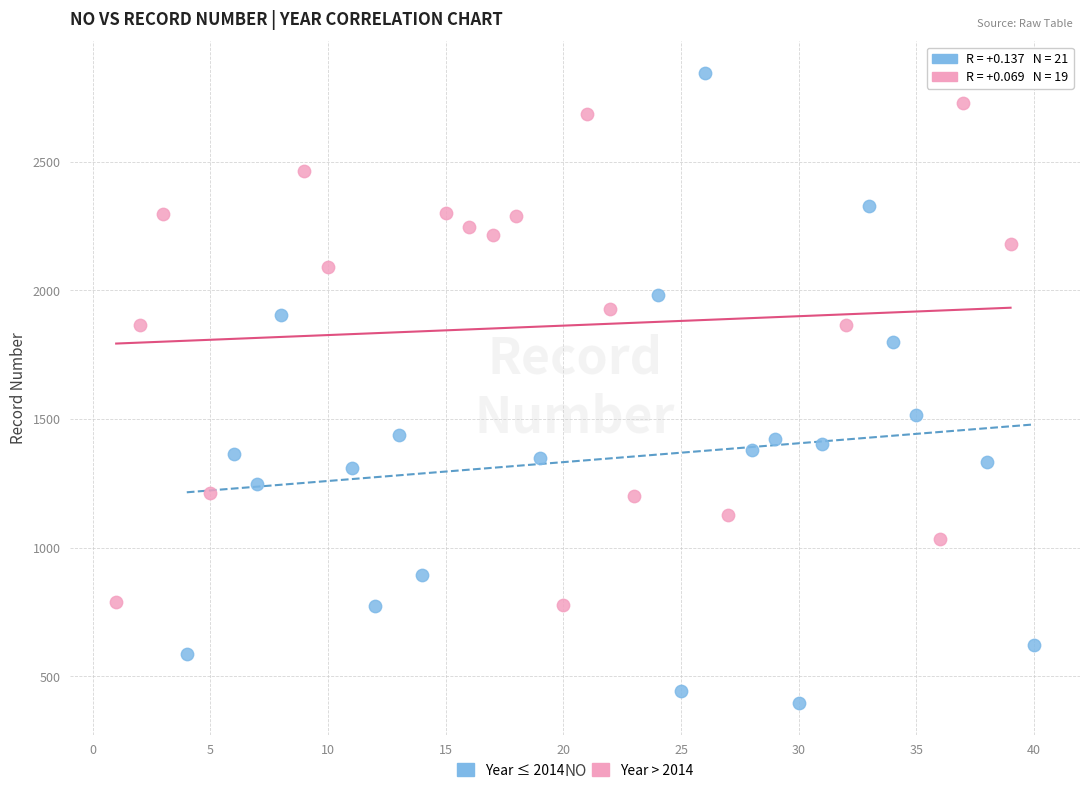

Which series has the widest spread of Y values?

Year ≤ 2014